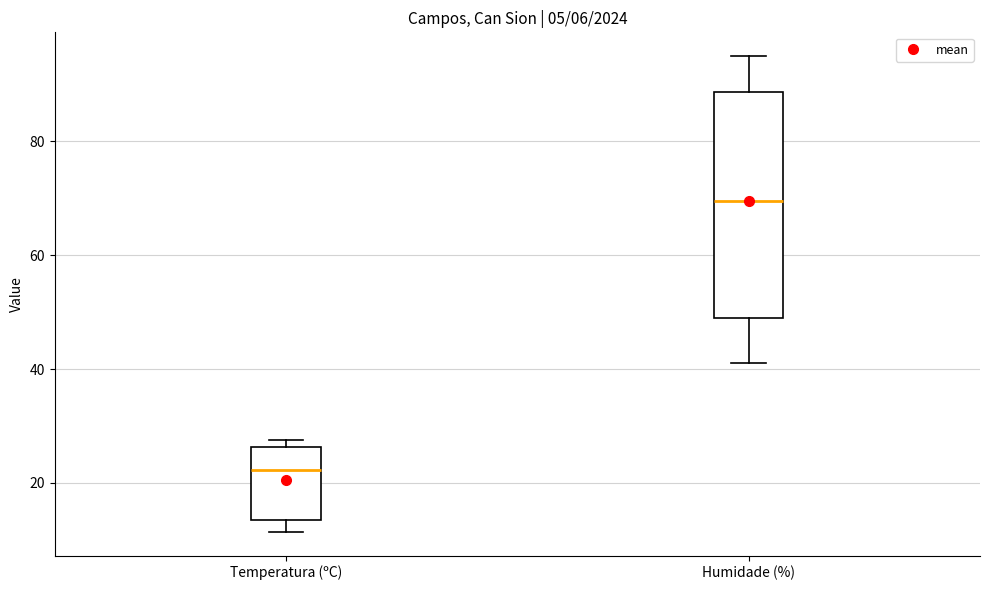

Reading left to right, transcribe this box plot: for each box, give where its median line is, the range the box spans, and where its two whiskers end, as read against the y-axis. The values are not printed on the chart, so give them approximately, as read against the axis.

Temperatura (ºC): median 22, box 14 to 26, whiskers 12 to 28
Humidade (%): median 70, box 50 to 88, whiskers 42 to 96